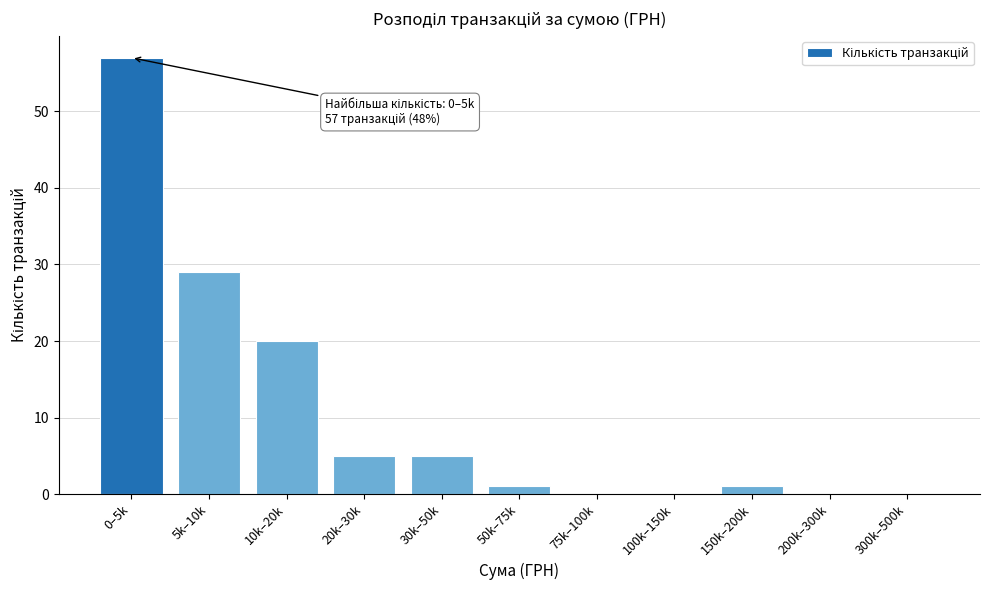

Reading left to right, list all the values displayed in this chart.

0–5k=57	5k–10k=29	10k–20k=20	20k–30k=5	30k–50k=5	50k–75k=1	75k–100k=0	100k–150k=0	150k–200k=1	200k–300k=0	300k–500k=0